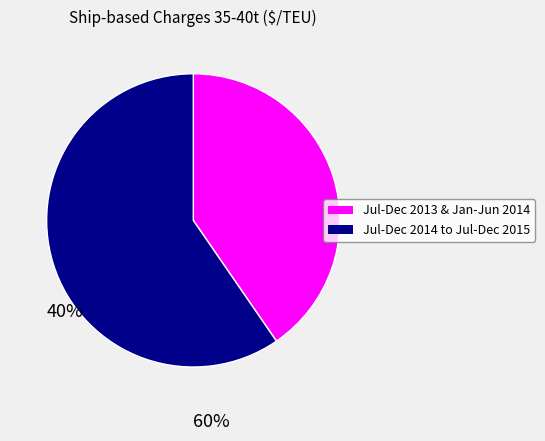

Does any single category account for the majority?

Yes